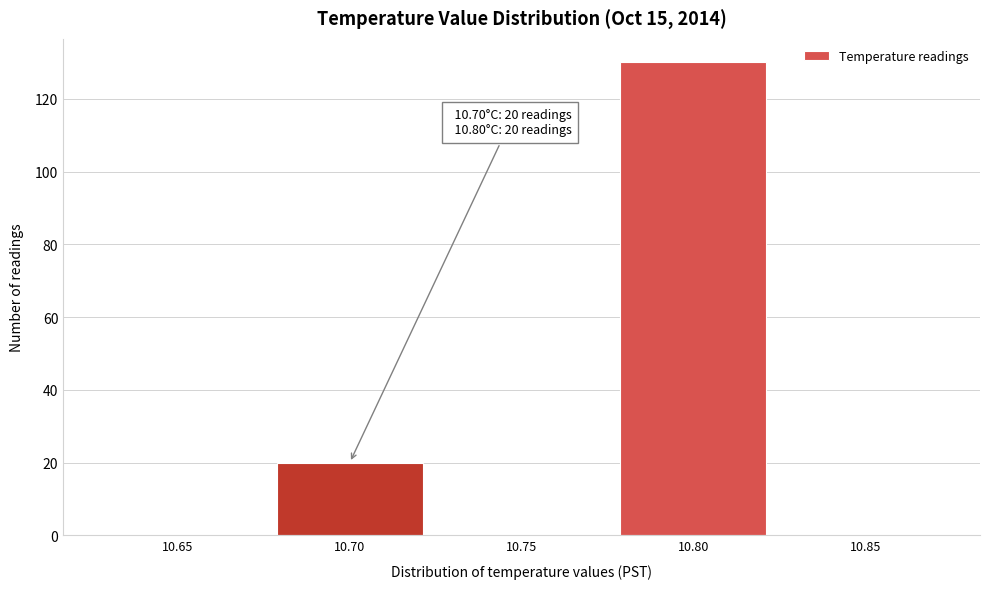

Reading left to right, list all the values displayed in this chart.

10.65=0	10.70=20	10.75=0	10.80=130	10.85=0